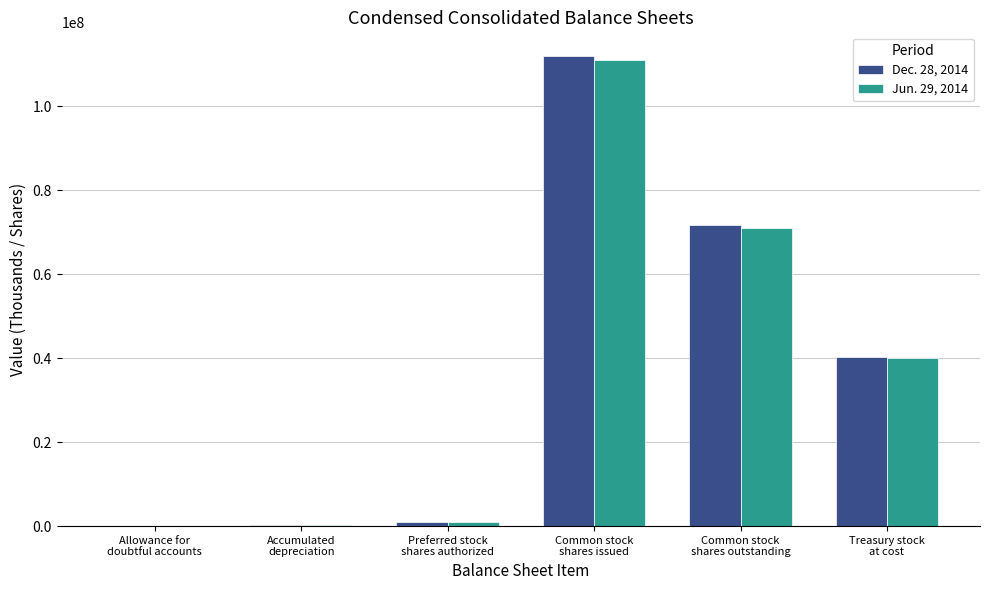

The Dec. 28, 2014 series shows 40225661 at Treasury stock
at cost. True or false?

True